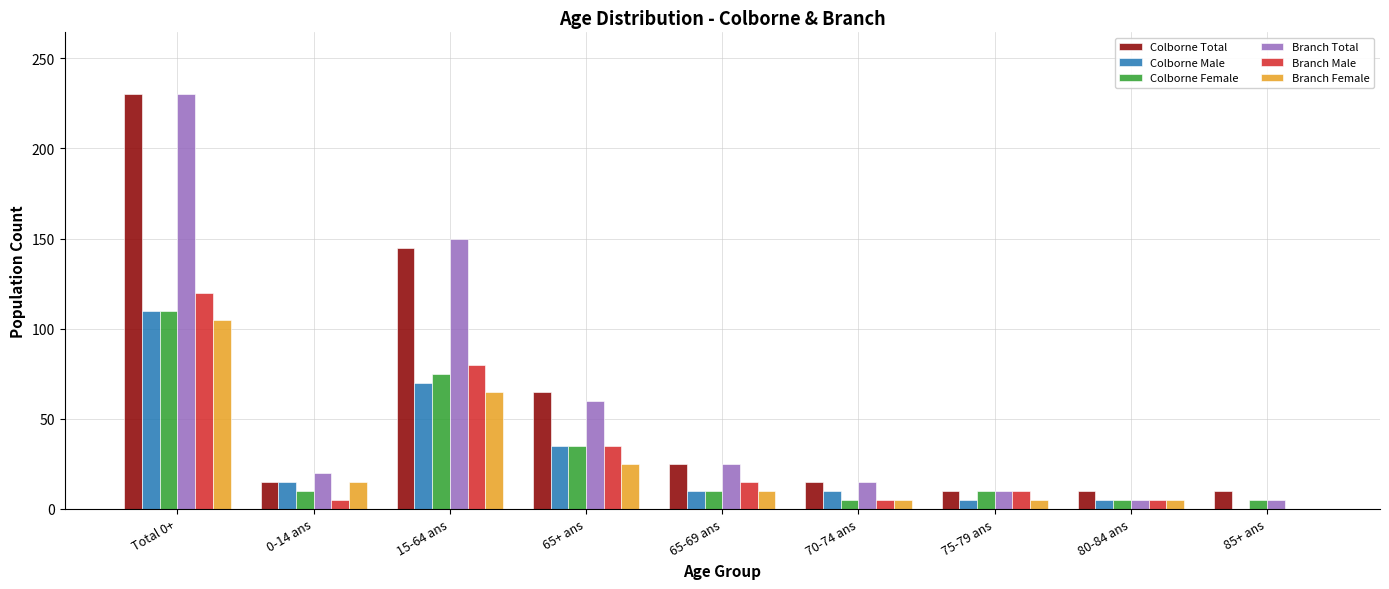

Which category has the highest value in the Branch Female series?

Total 0+